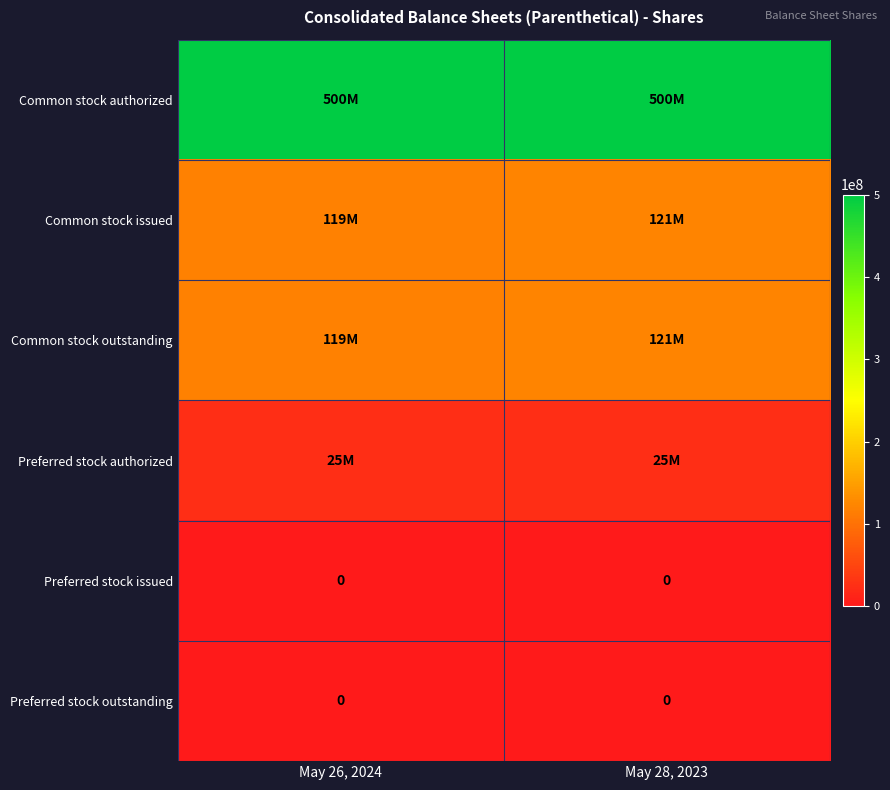

Which series has the largest total across all categories?

Common stock authorized